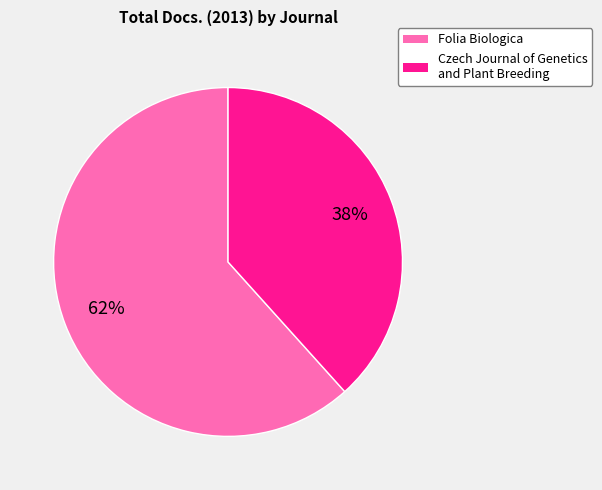

How many slices are in this pie chart?

2